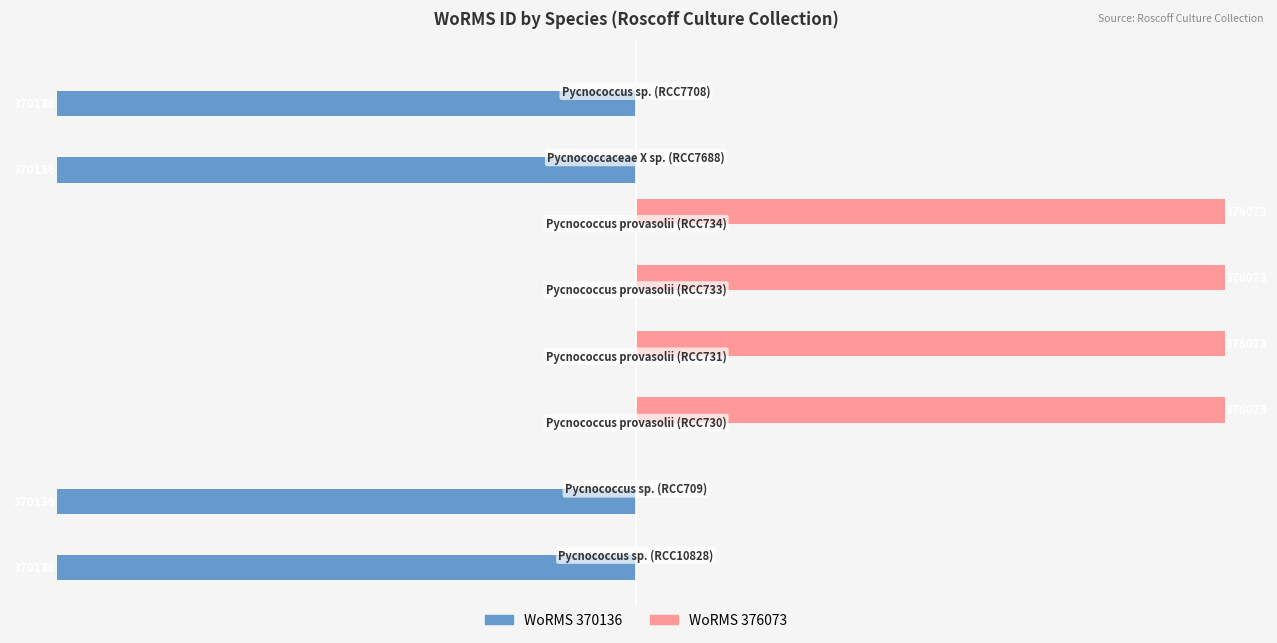

Which series has the largest total across all categories?

WoRMS 376073